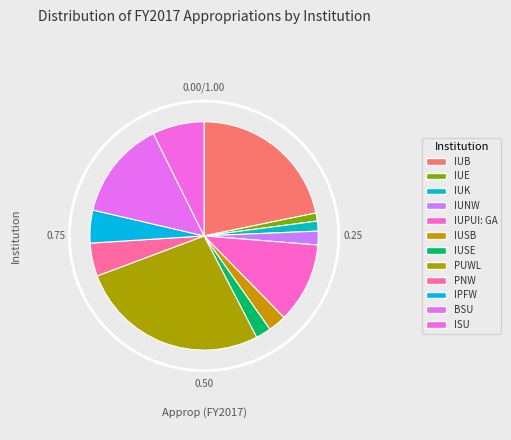

What percentage is the ISU slice, to the nearest percent?

7%